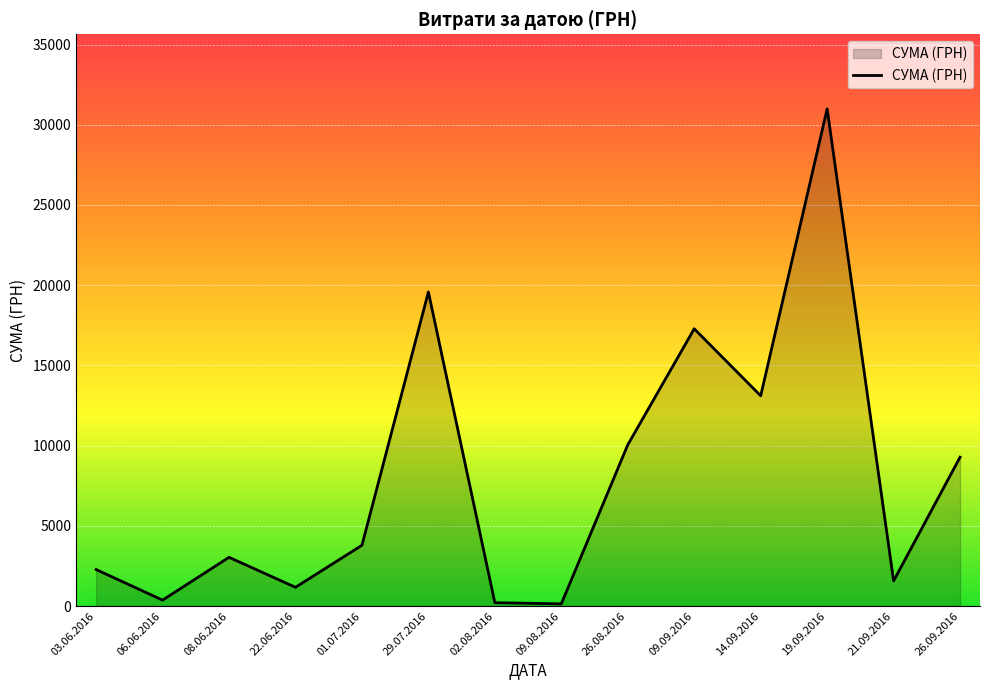

The value at 26.08.2016 is 4027.2. True or false?

False